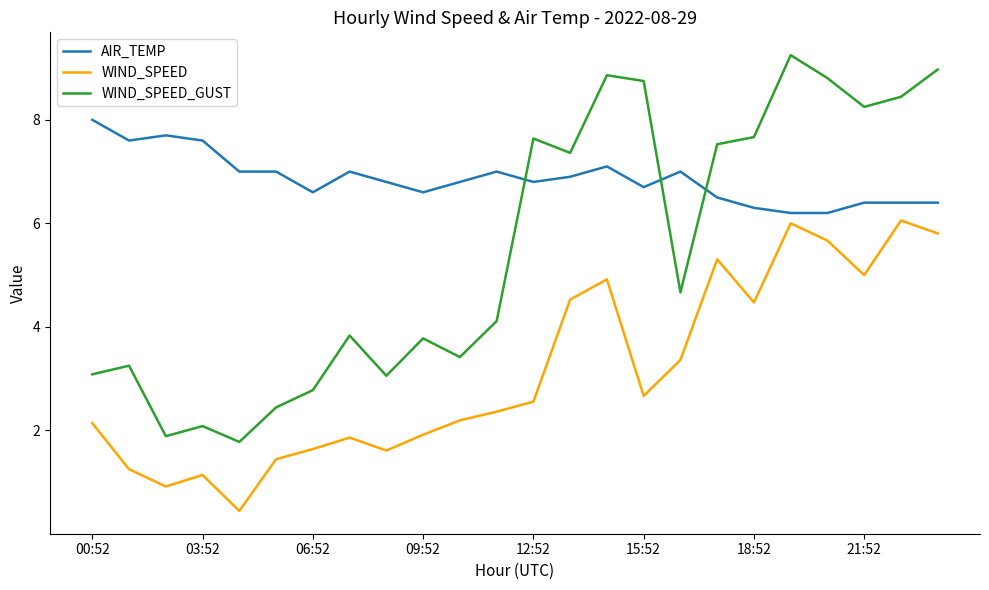

True or false: WIND_SPEED_GUST and WIND_SPEED cross at least once.

False